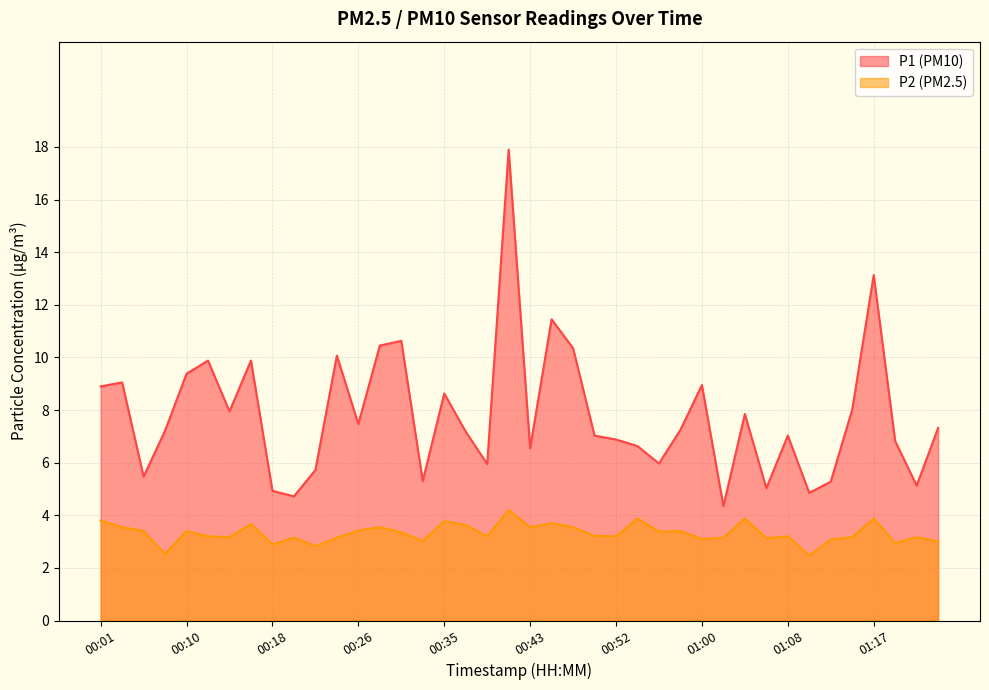

What are all the series names shown in the legend?

P1 (PM10), P2 (PM2.5)